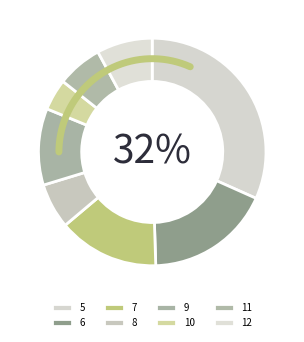

True or false: 5 accounts for 43% of the total.

False